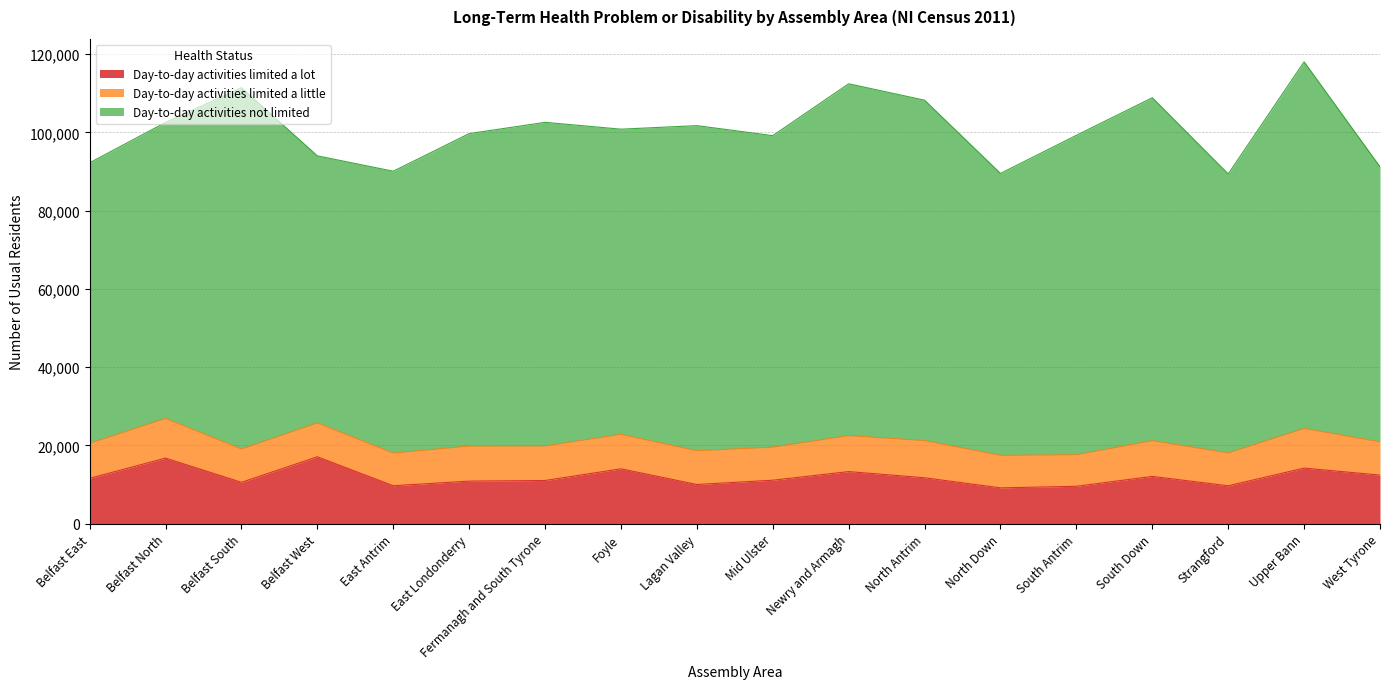

Reading right to left, transcribe all the data shown in this chart.

Day-to-day activities limited a lot: West Tyrone=12432	Upper Bann=14223	Strangford=9706	South Down=12096	South Antrim=9576	North Down=9169	North Antrim=11751	Newry and Armagh=13329	Mid Ulster=11129	Lagan Valley=10032	Foyle=14038	Fermanagh and South Tyrone=11054	East Londonderry=10897	East Antrim=9718	Belfast West=17109	Belfast South=10592	Belfast North=16769	Belfast East=11612
Day-to-day activities limited a little: West Tyrone=8491	Upper Bann=10125	Strangford=8389	South Down=9135	South Antrim=8055	North Down=8312	North Antrim=9495	Newry and Armagh=9194	Mid Ulster=8432	Lagan Valley=8622	Foyle=8813	Fermanagh and South Tyrone=8812	East Londonderry=8943	East Antrim=8336	Belfast West=8649	Belfast South=8519	Belfast North=10145	Belfast East=8947
Day-to-day activities not limited: West Tyrone=70276	Upper Bann=93662	Strangford=71275	South Down=87604	South Antrim=81607	North Down=72017	North Antrim=86961	Newry and Armagh=89878	Mid Ulster=79594	Lagan Valley=83056	Foyle=77956	Fermanagh and South Tyrone=82687	East Londonderry=79833	East Antrim=72013	Belfast West=68228	Belfast South=92291	Belfast North=75617	Belfast East=71662